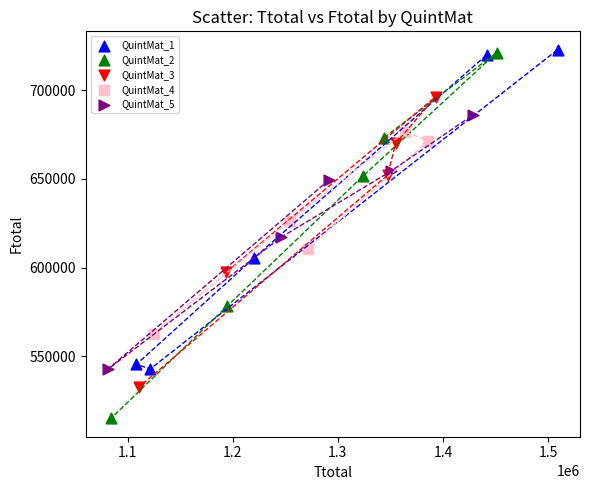

What are all the series names shown in the legend?

QuintMat_1, QuintMat_2, QuintMat_3, QuintMat_4, QuintMat_5